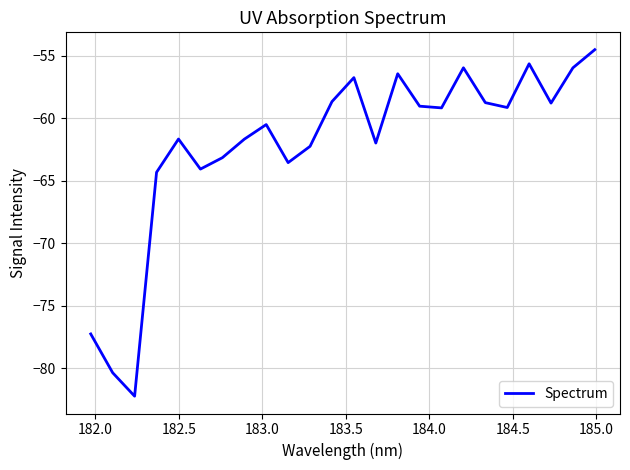

How many lines are shown in the chart?

1